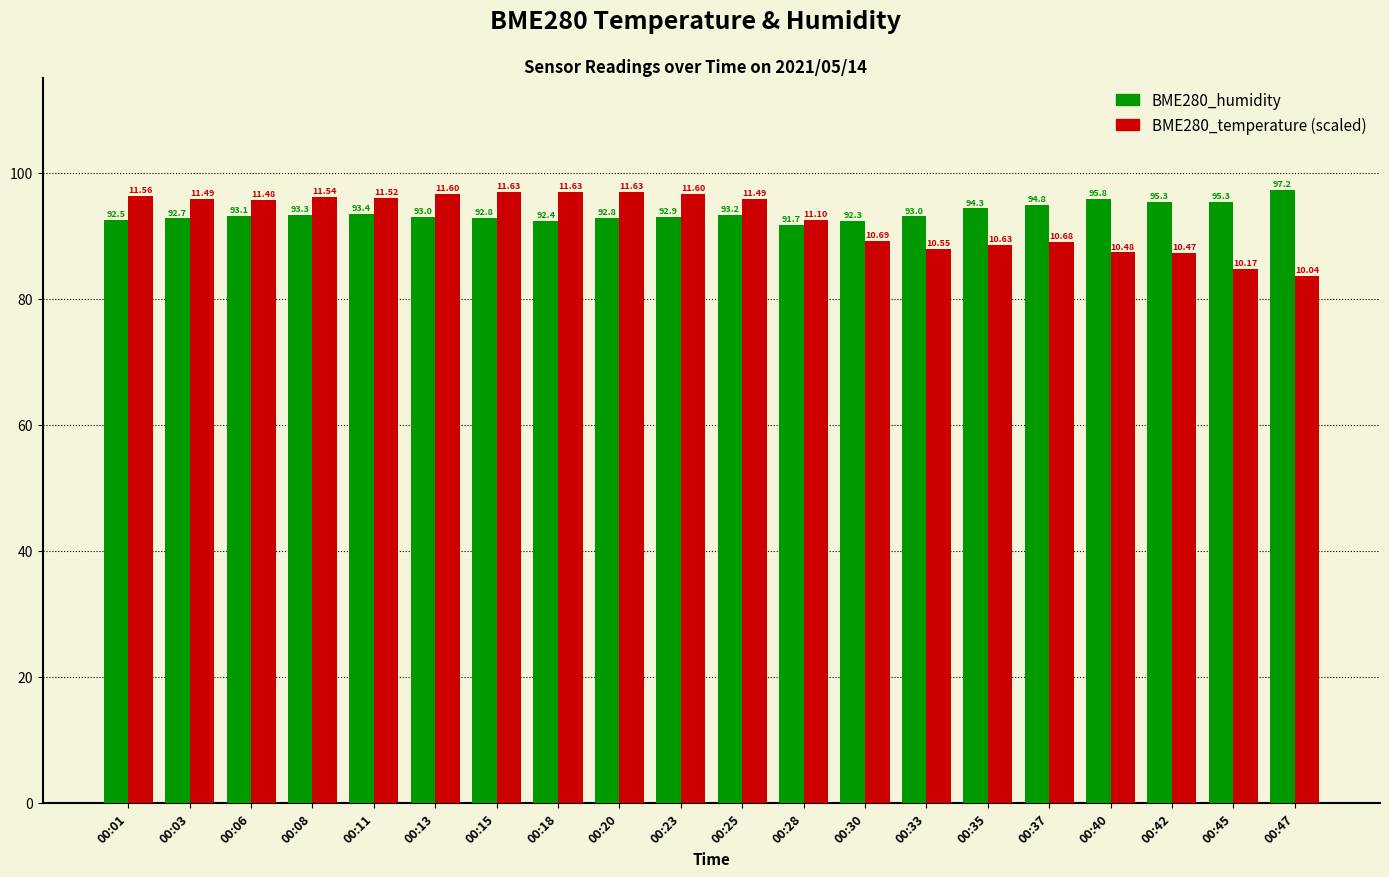

Where is BME280_temperature (scaled) nearest to the value 90?

00:30